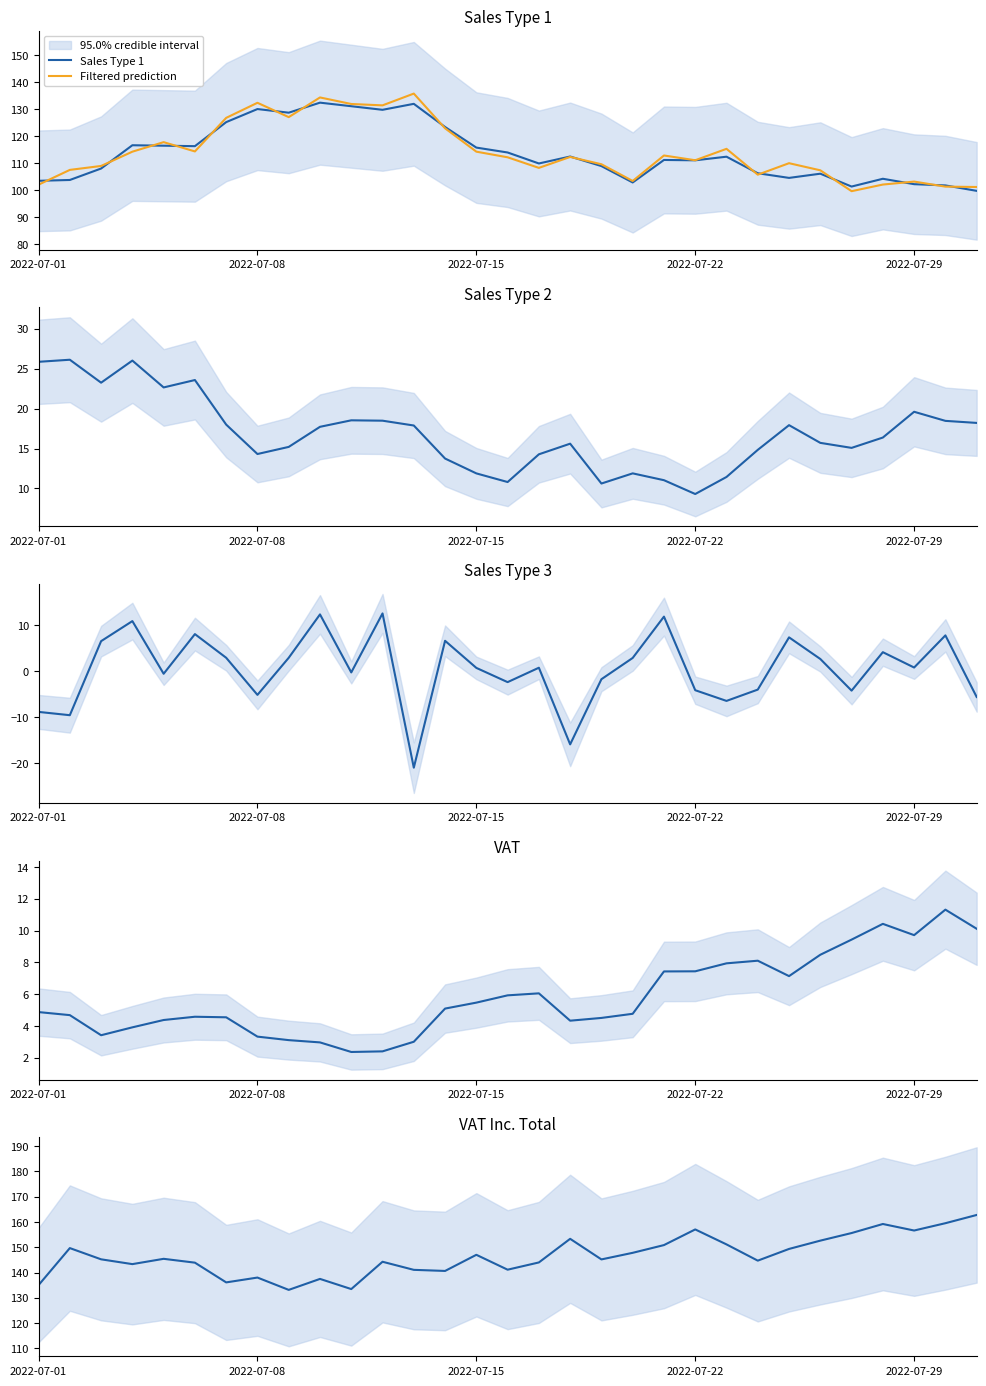

At which label does Filtered prediction reach its minimum?

26